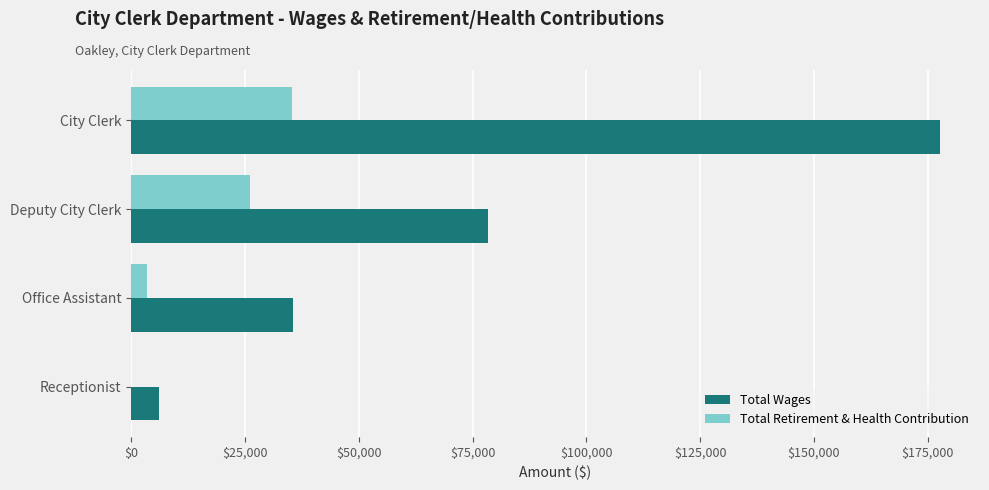

What is the maximum value for Total Retirement & Health Contribution?

35402